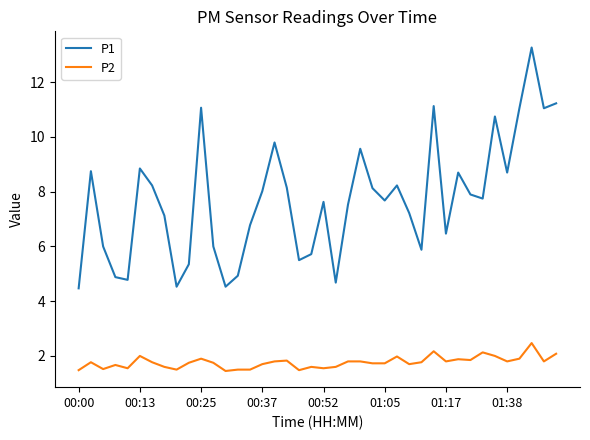

Rank the series by their average value, from highest to lowest.

P1, P2